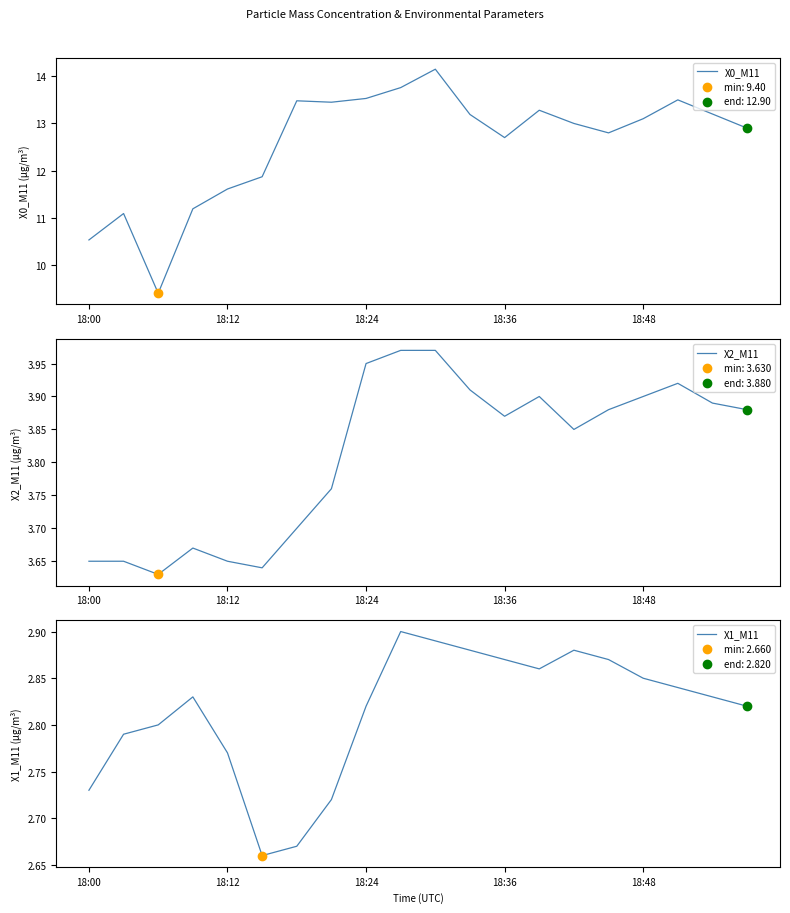

Which series reaches the minimum Y coordinate?

X1_M11